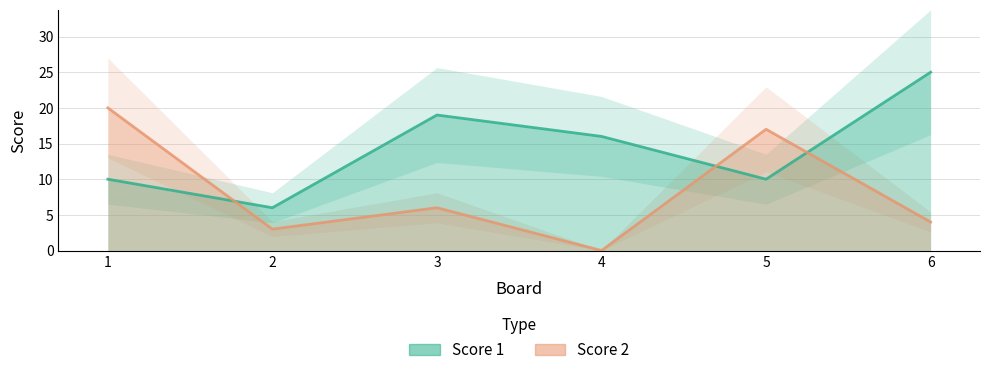

What is the maximum value for Score 2?

20